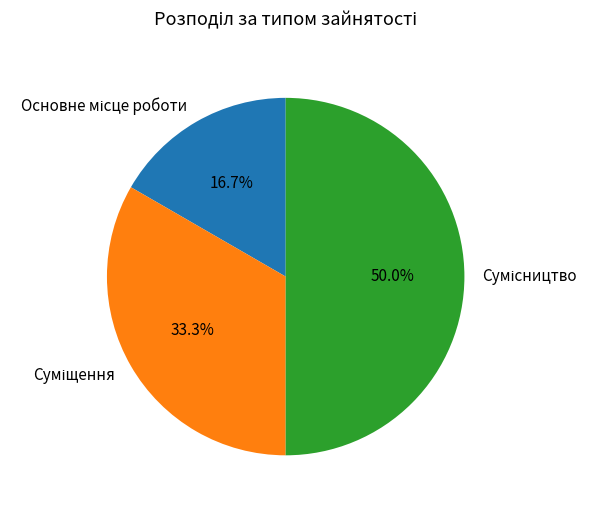

To the nearest percent, what is the average slice percentage?

33%